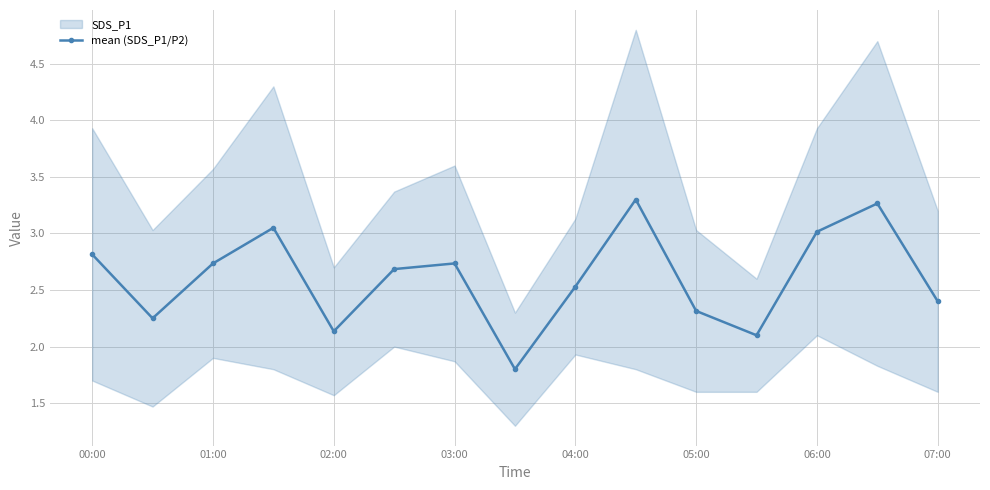

Is it true that mean (SDS_P1/P2) equals 3.4 at 04:00?

False